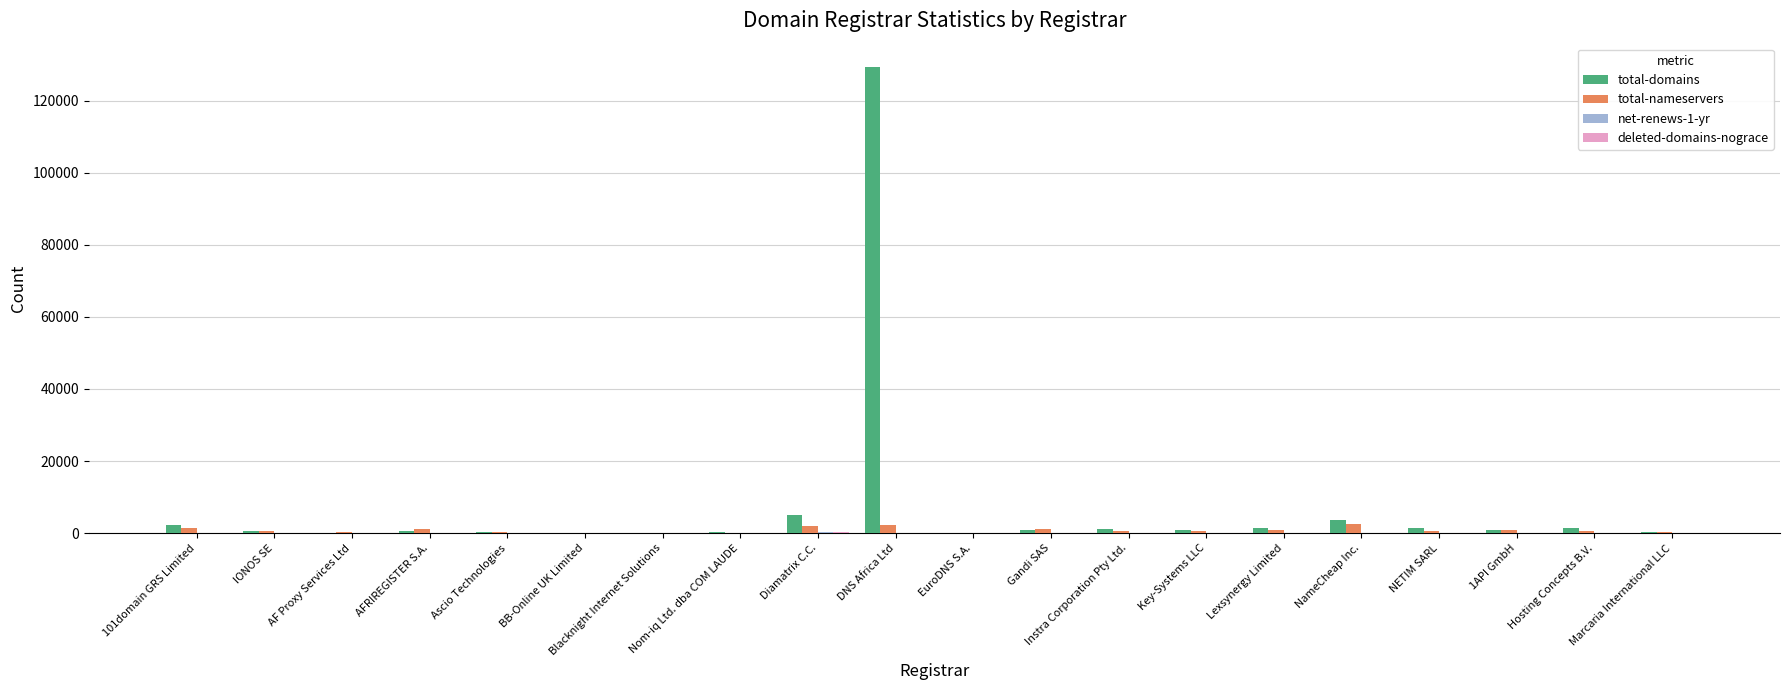

What is the maximum value for total-domains?

129336